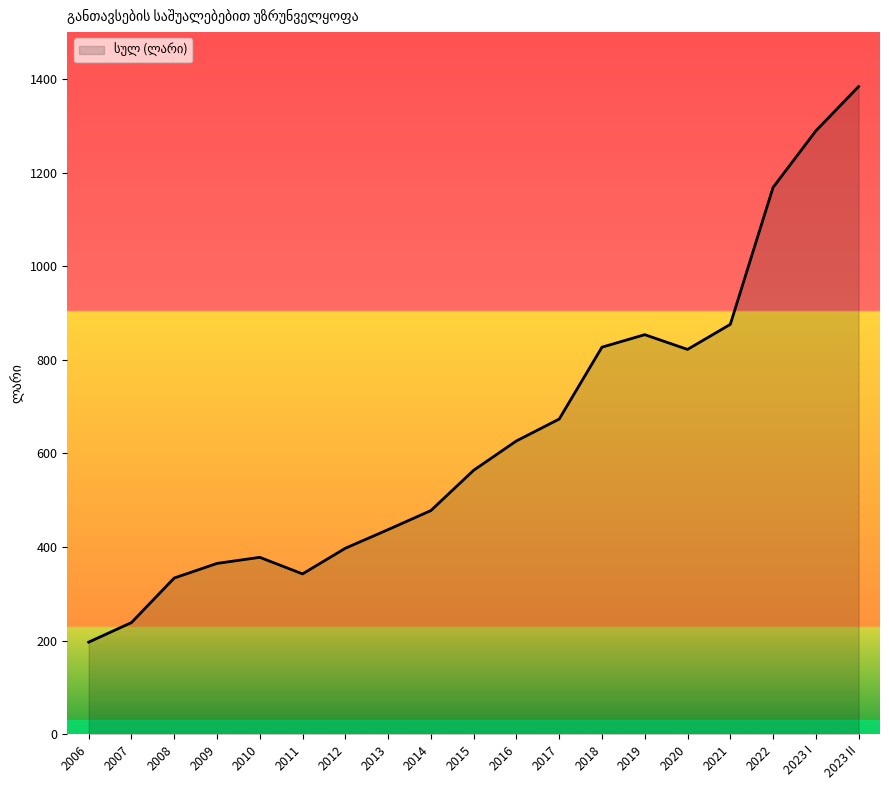

Is it true that the value at 2023 I is 818.1?

False